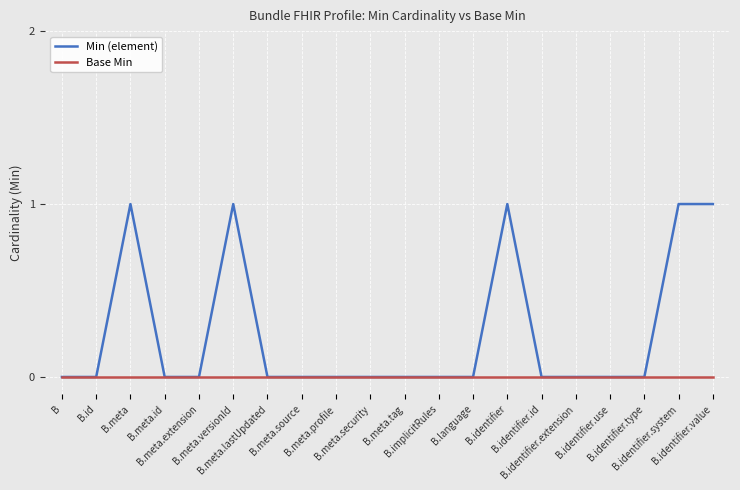

Which series has the widest spread of values?

Min (element)